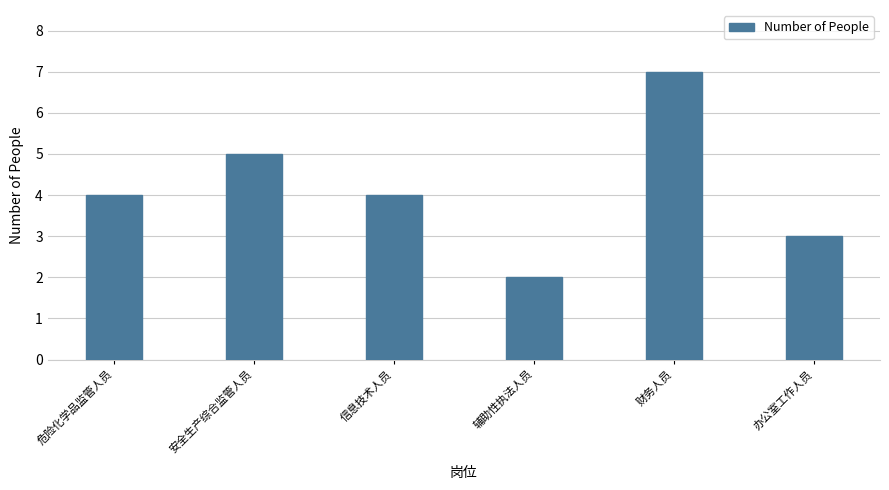

Reading left to right, extract all data points from this chart.

危险化学品监管人员=4	安全生产综合监管人员=5	信息技术人员=4	辅助性执法人员=2	财务人员=7	办公室工作人员=3